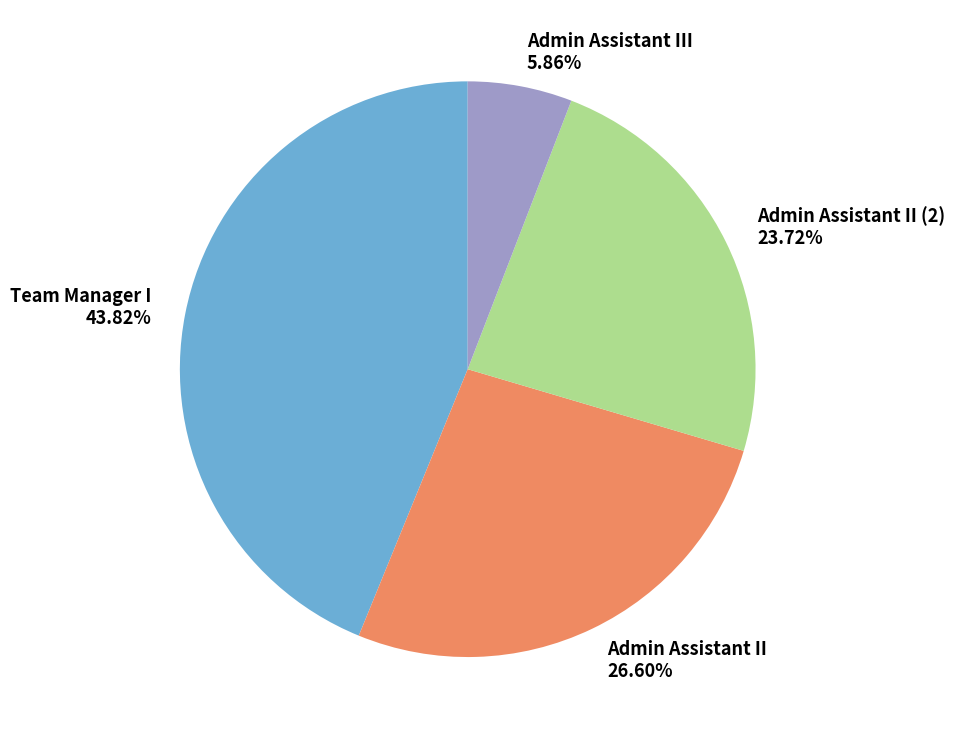

How many slices are in this pie chart?

4